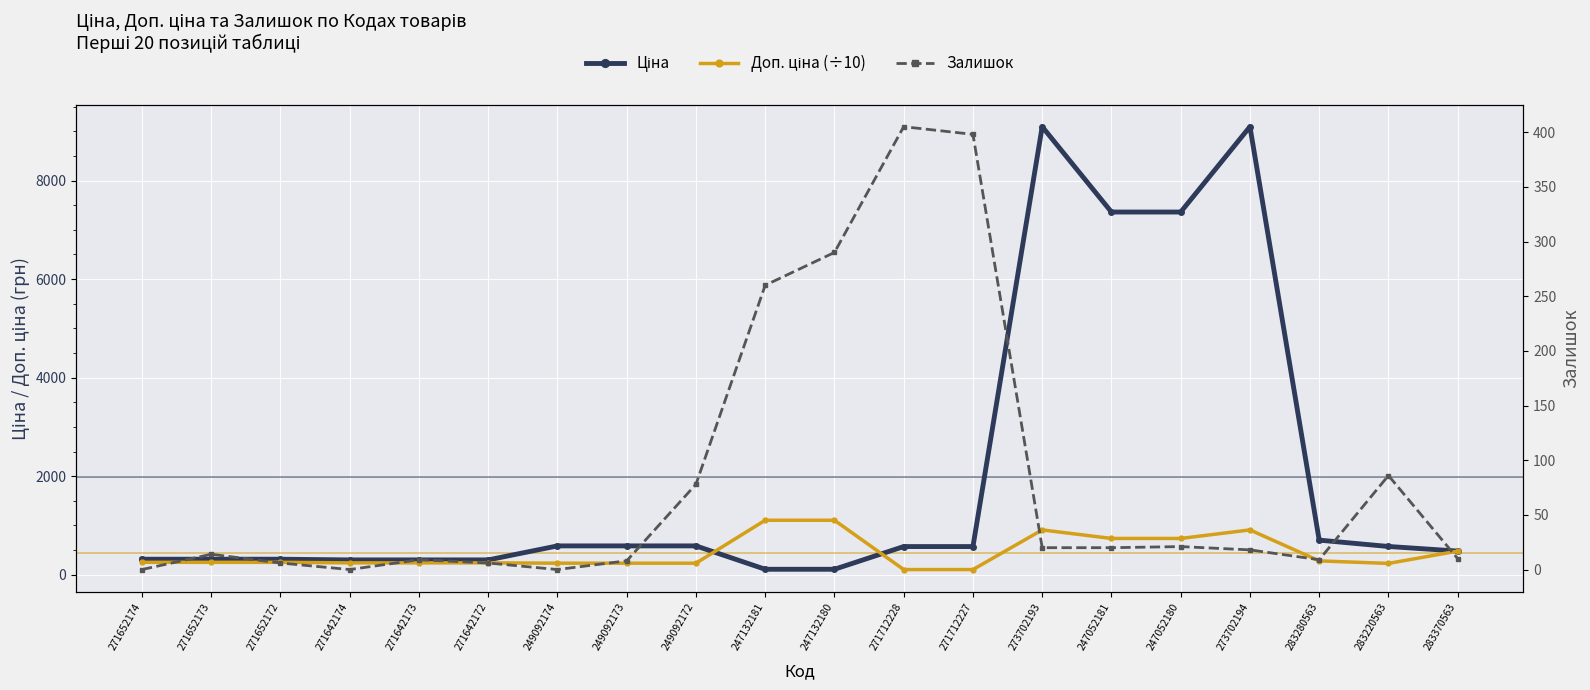

Is this an area chart (filled region under the line)?

No